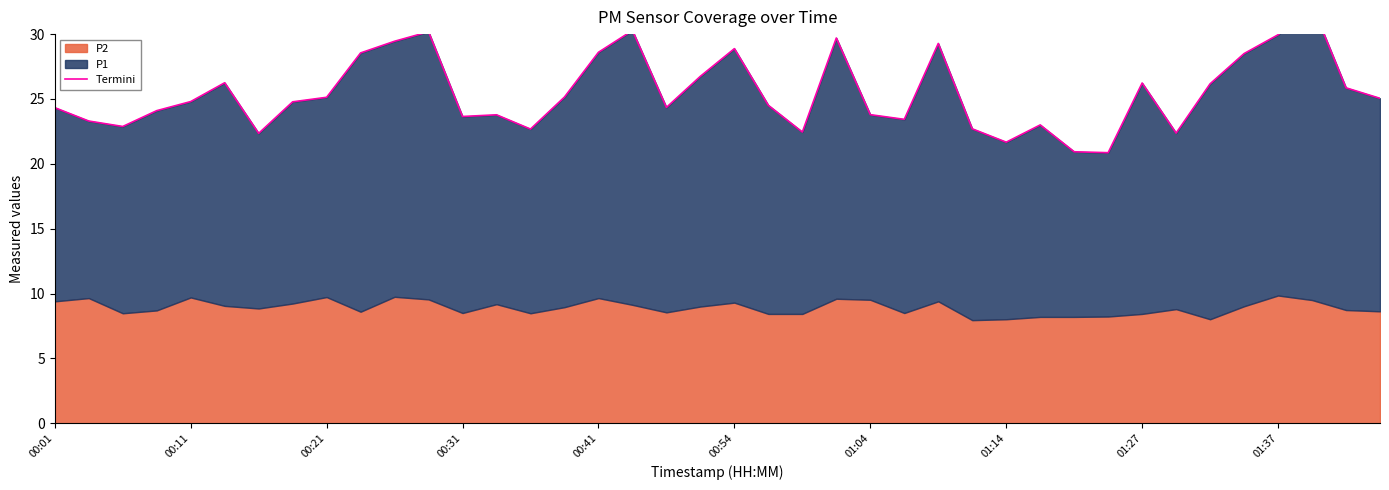

The chart shows a value of 9.0 at 14. True or false?

False